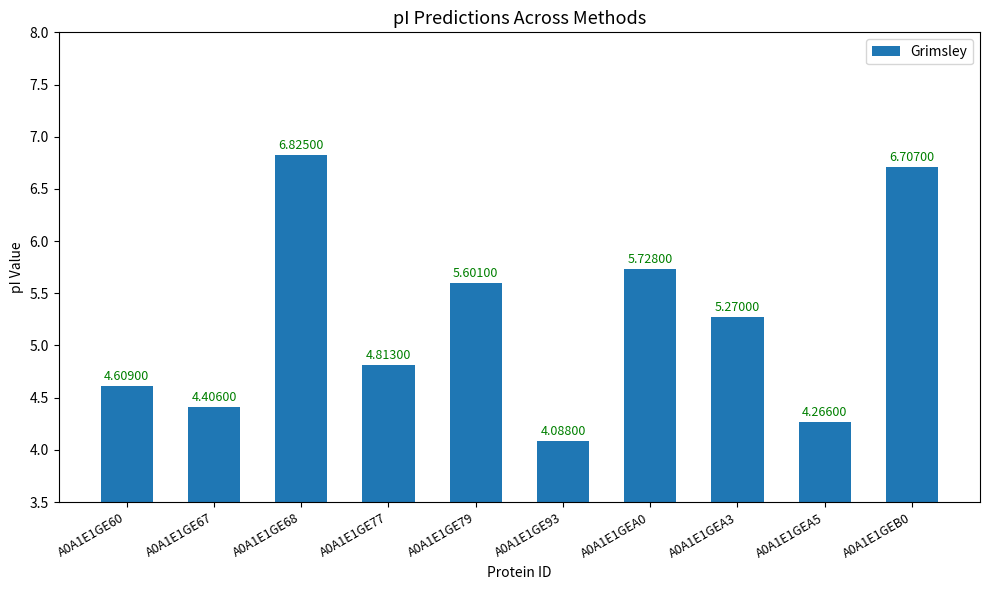

What position from the left is A0A1E1GE67?

2